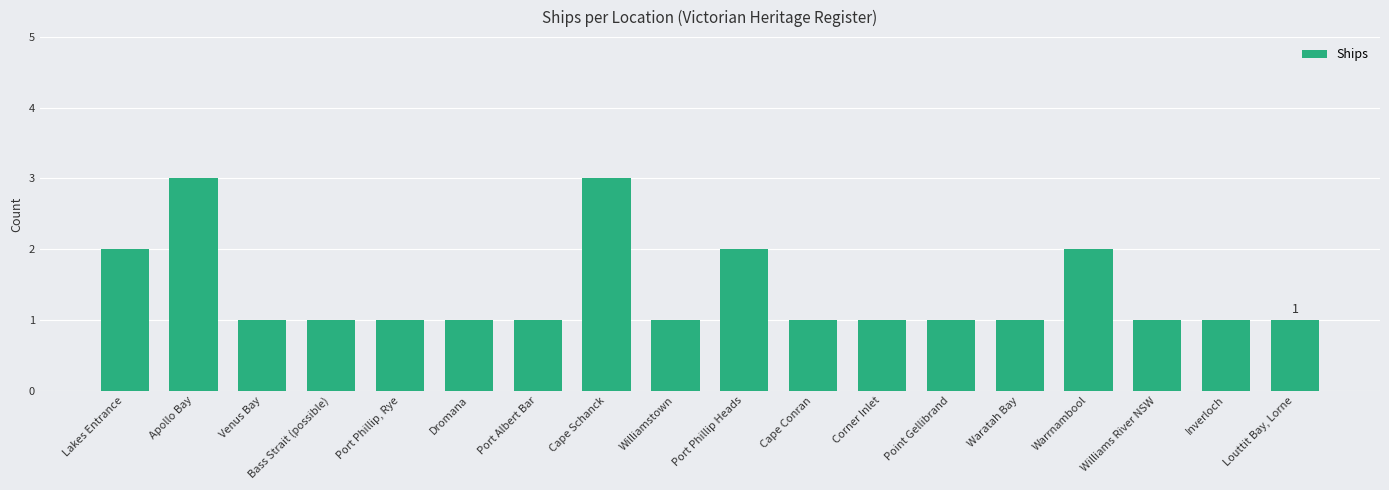

What is the approximate value at Port Phillip, Rye?

1